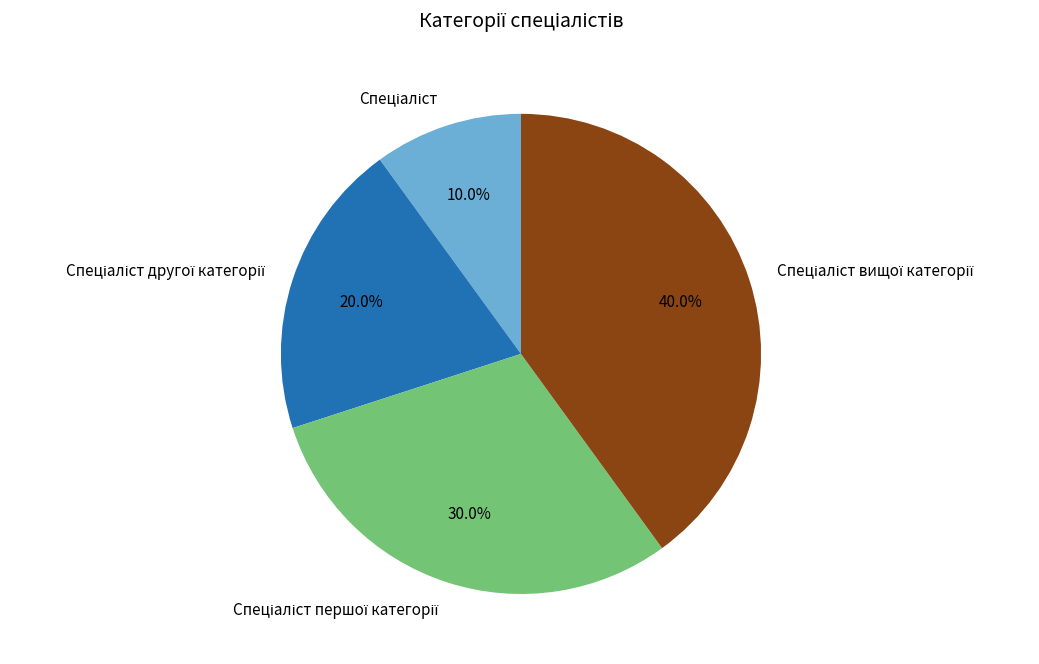

Is there a majority slice in this chart?

No